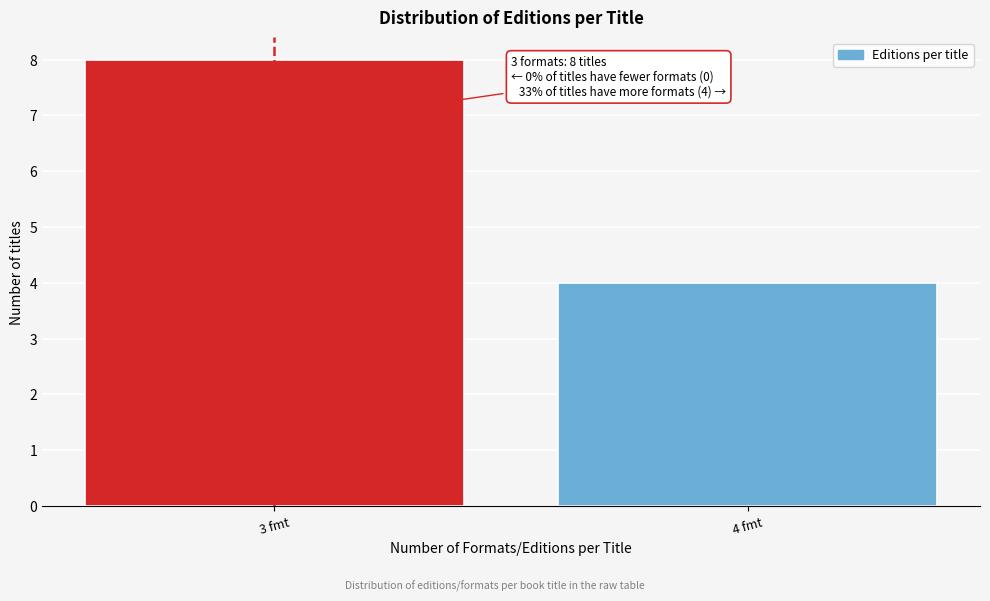

Reading left to right, extract all data points from this chart.

3 fmt=8	4 fmt=4